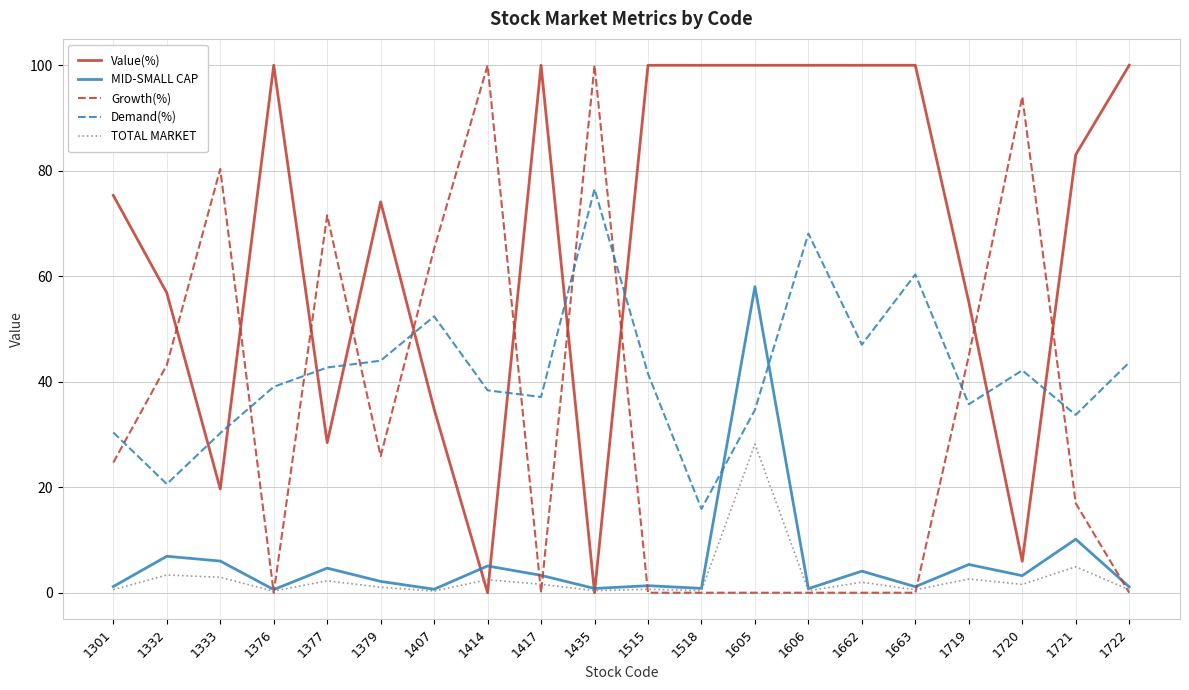

How many intersections are there between Growth(%) and Value(%)?

10